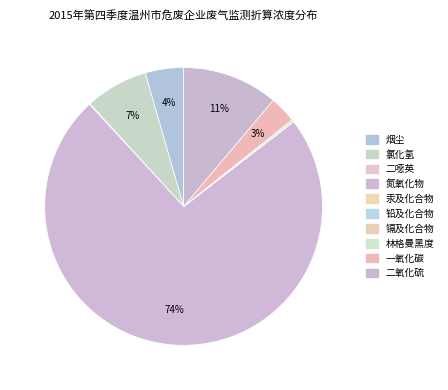

Which category has the smallest portion of the pie?

汞及化合物